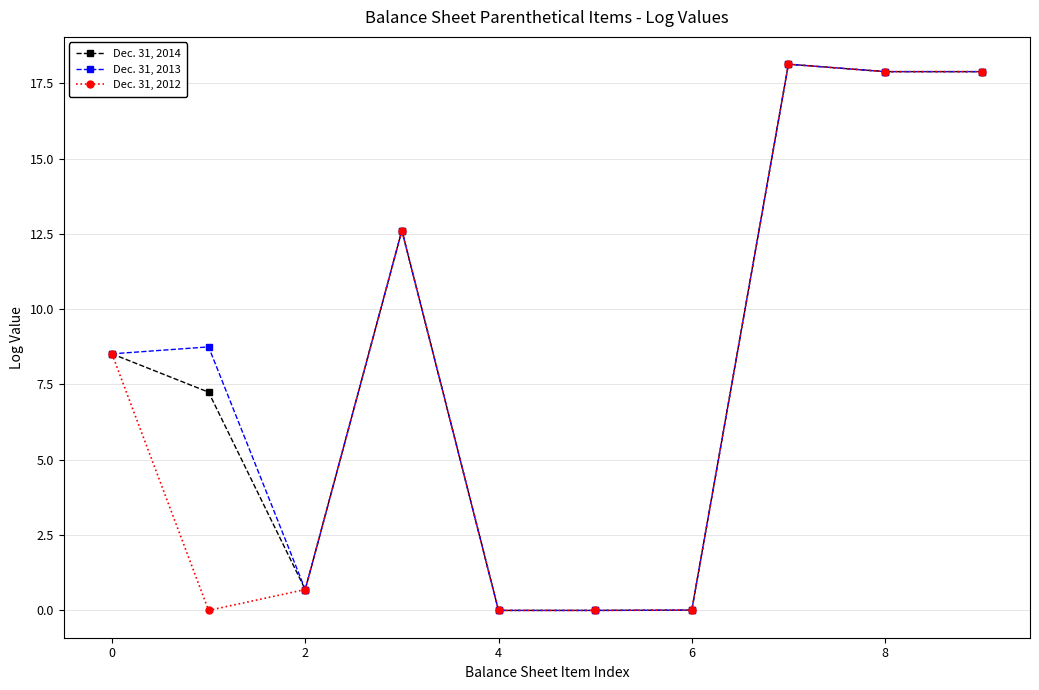

What is the highest value of the Dec. 31, 2014 series?

18.1